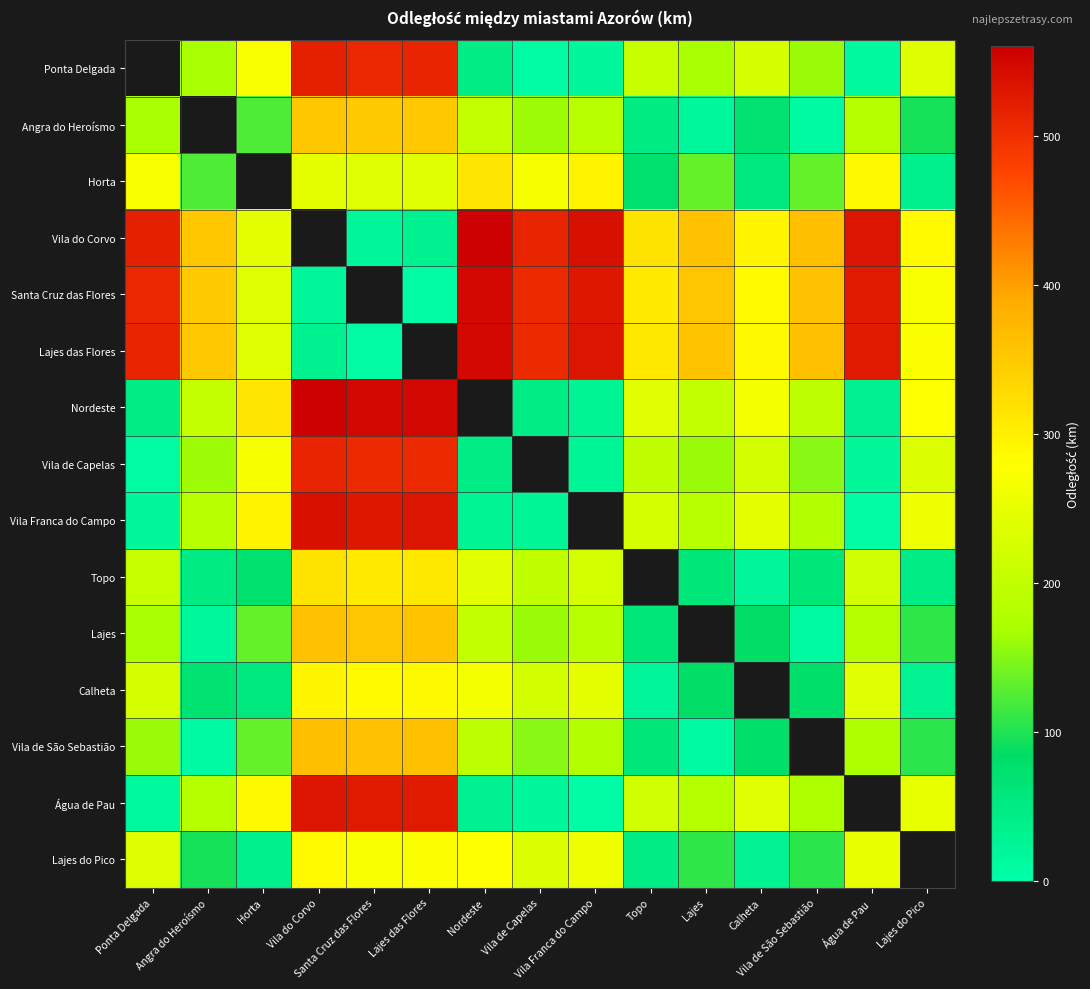

The value of Vila Franca do Campo at Horta is 294.0. True or false?

True